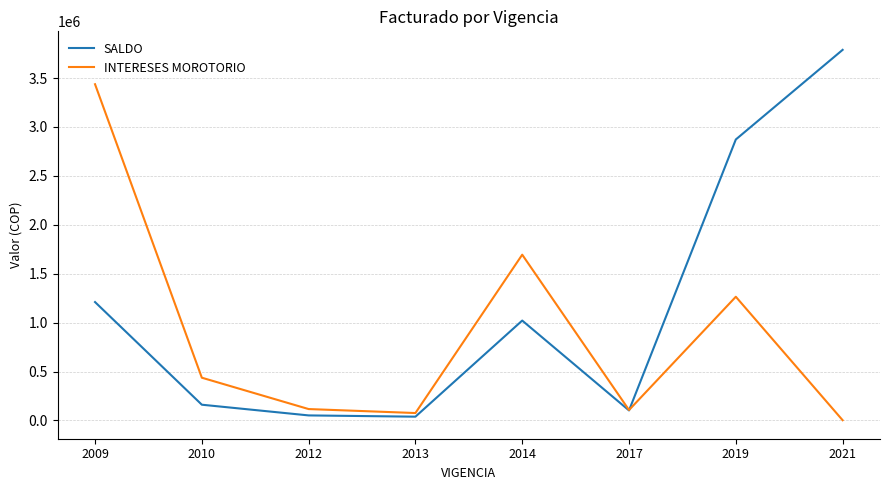

Rank the series by their average value, from lowest to highest.

INTERESES MOROTORIO, SALDO